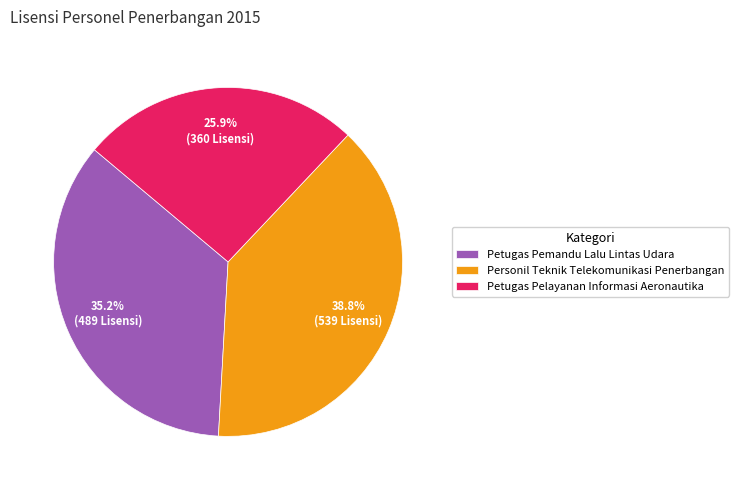

Is it true that Petugas Pemandu Lalu Lintas Udara is 41% of the pie?

False